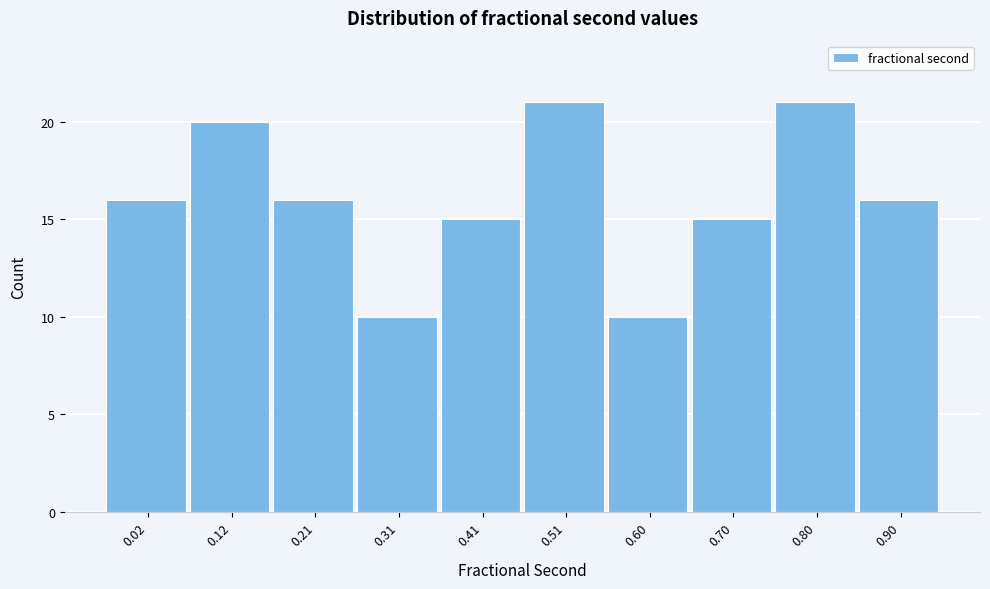

Reading left to right, list all the values displayed in this chart.

16	20	16	10	15	21	10	15	21	16